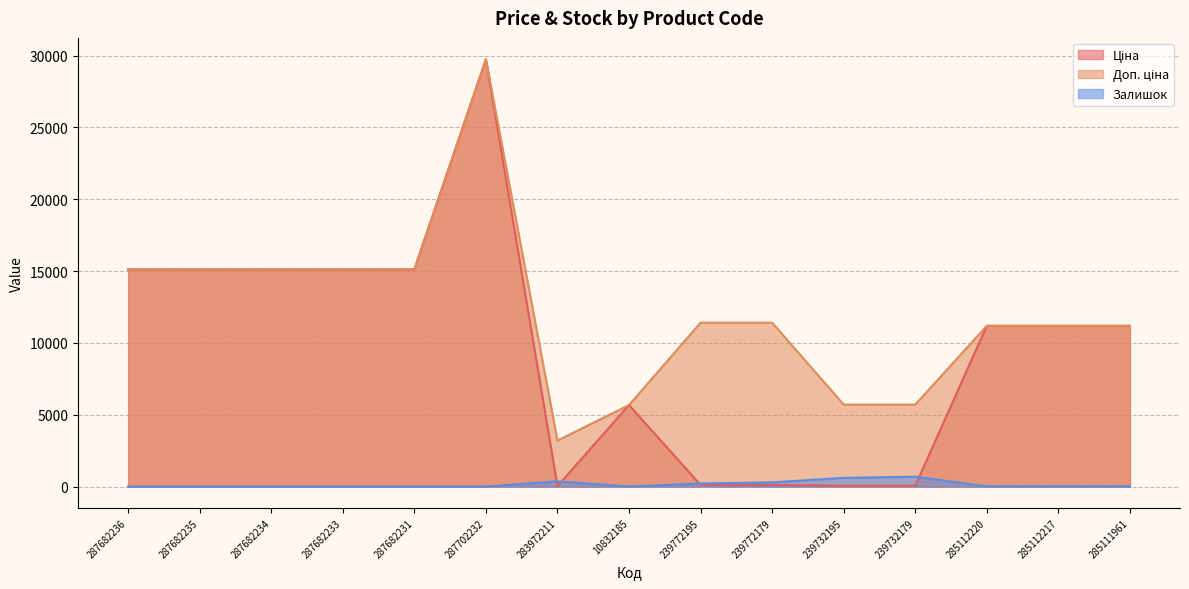

Between which two adjacent categories do Залишок and Ціна first intersect?

287702232 and 283972211